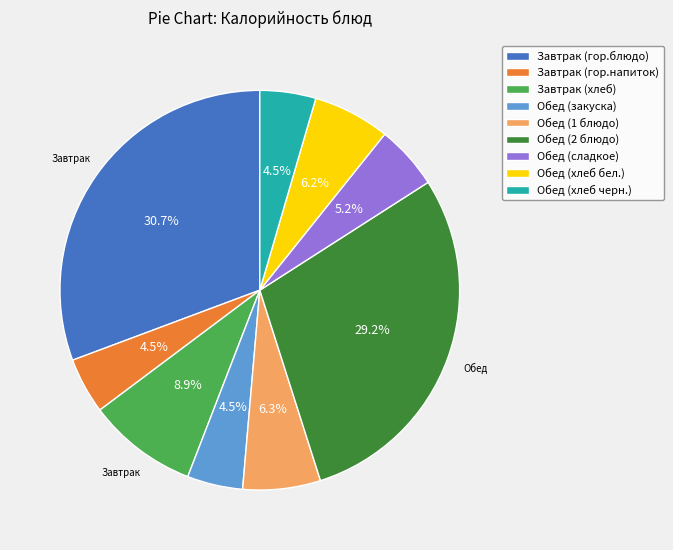

Which slice is the largest?

Завтрак (гор.блюдо)